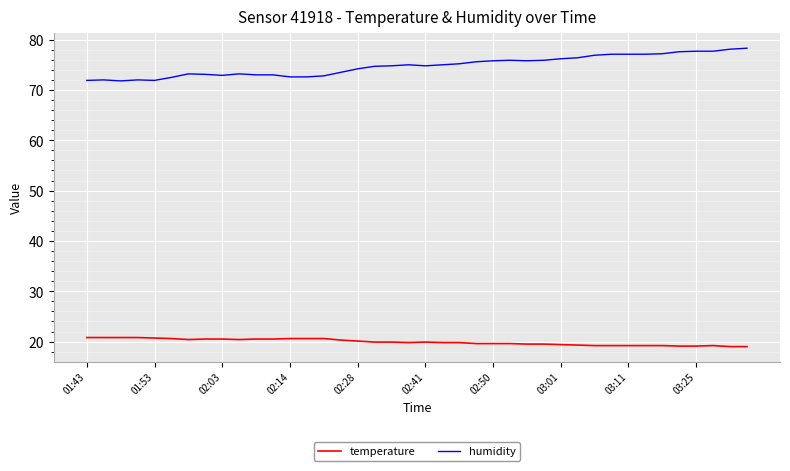

List the series in order of their peak value, highest first.

humidity, temperature